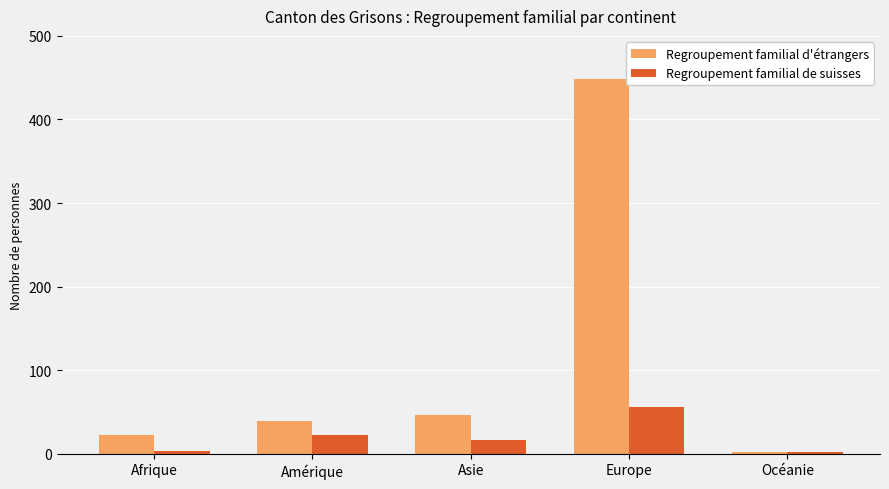

Which series has the largest range (max minus min)?

Regroupement familial d'étrangers